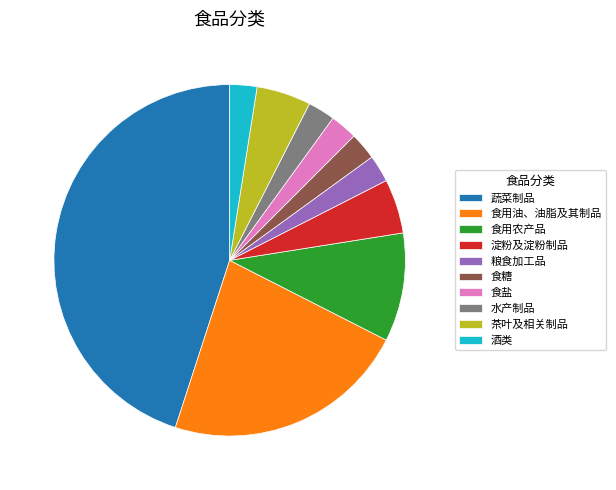

Which slice is the largest?

蔬菜制品